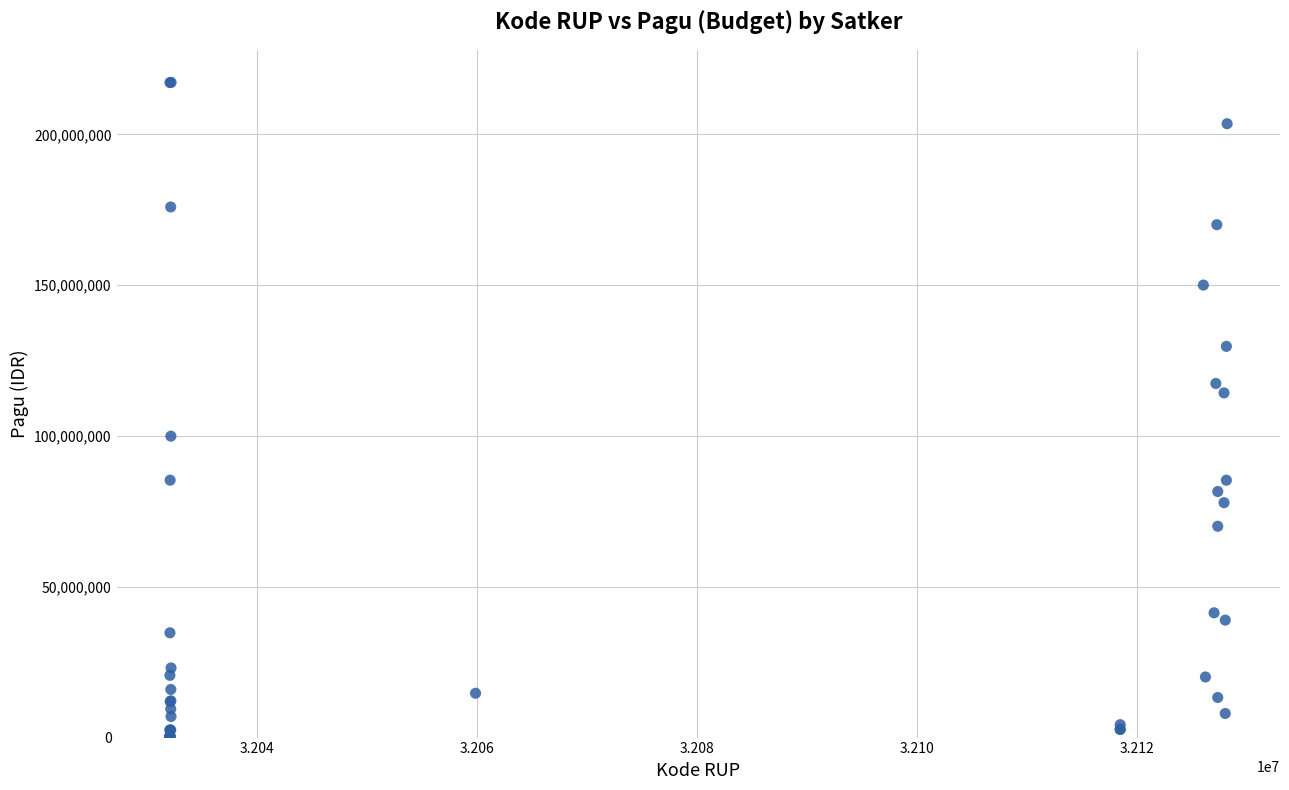

What Y value in the scatter plot is closest to 108830000?

114296000